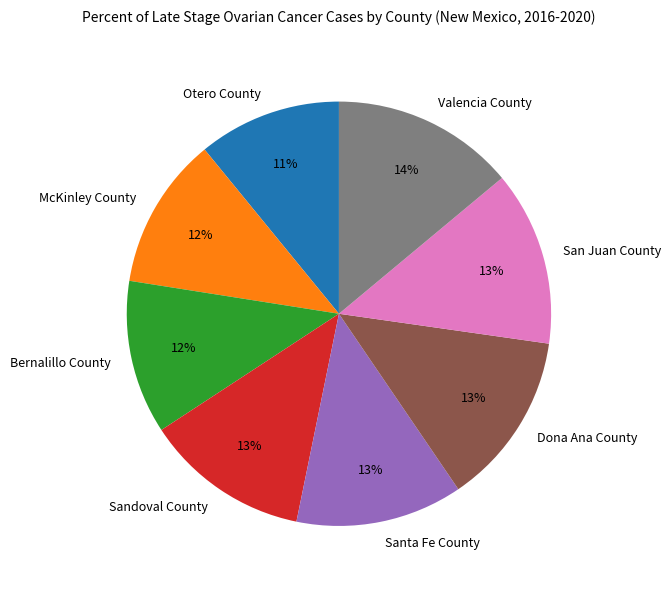

To the nearest percent, what percentage of the pie is Sandoval County?

13%